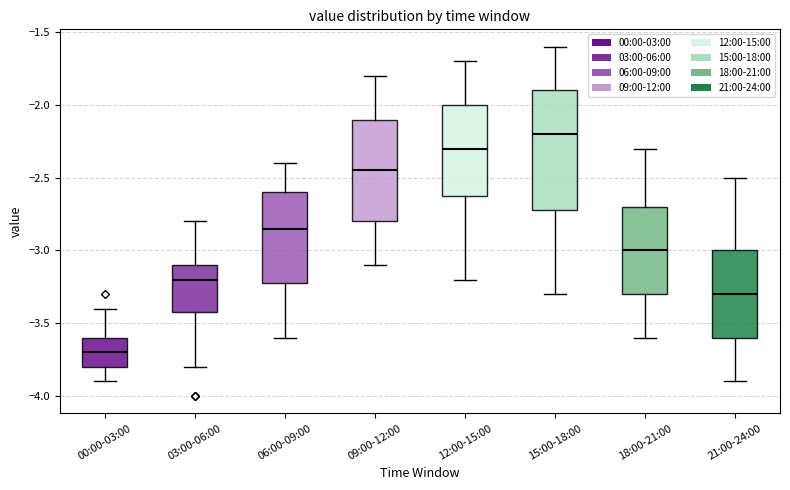

Comparing the boxes themselves (not the whiskers), which one is the tallest?

15:00-18:00